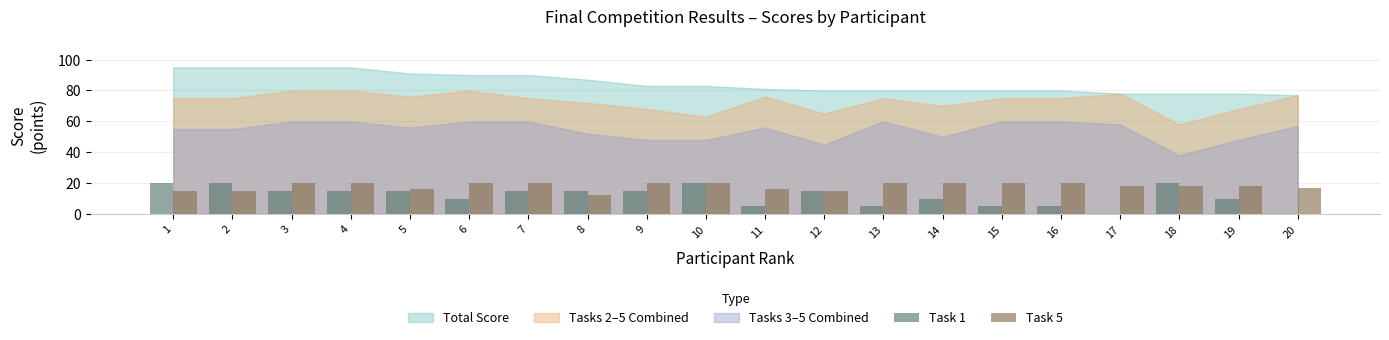

Is it true that Task 5 equals 20 at 13?

True